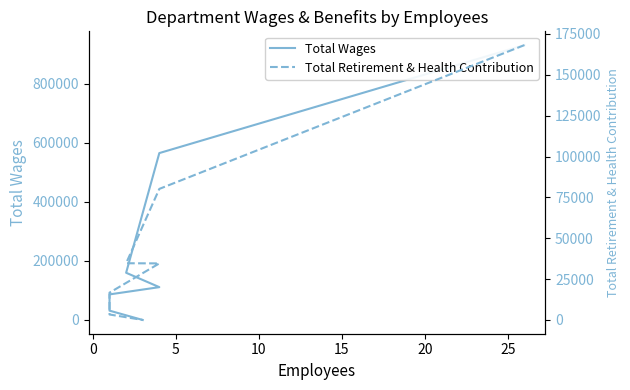

Does the chart have visible grid lines?

No